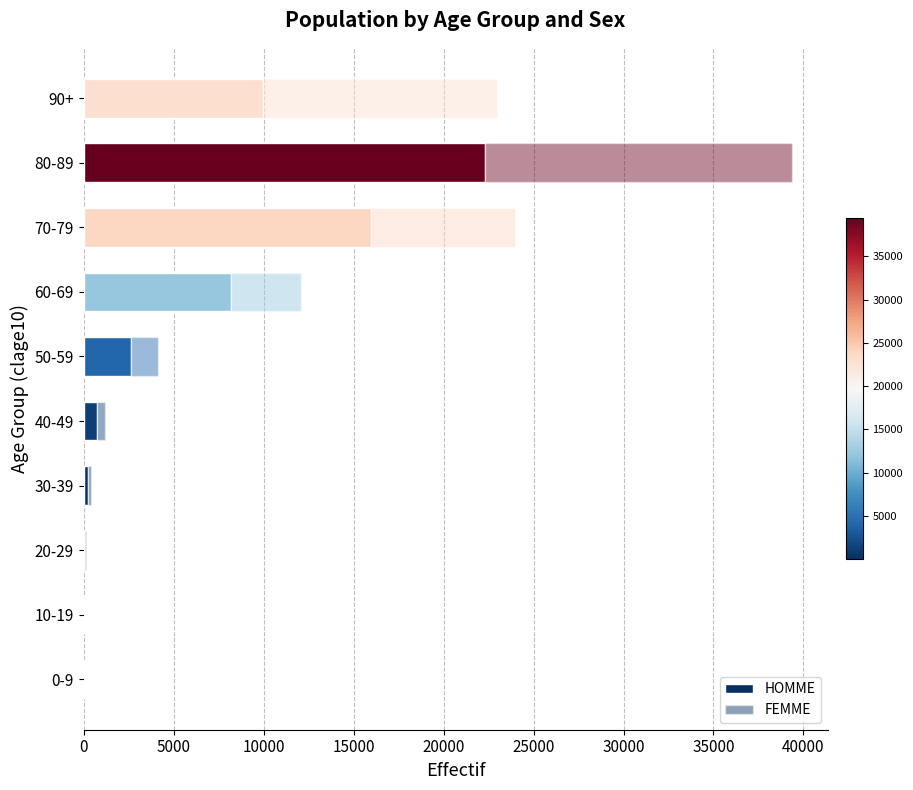

Reading right to left, what are all the values shown in this chart?

HOMME: 9945	22294	15972	8176	2650	728	246	62	11	14
FEMME: 13049	17078	7994	3914	1476	460	161	62	10	12